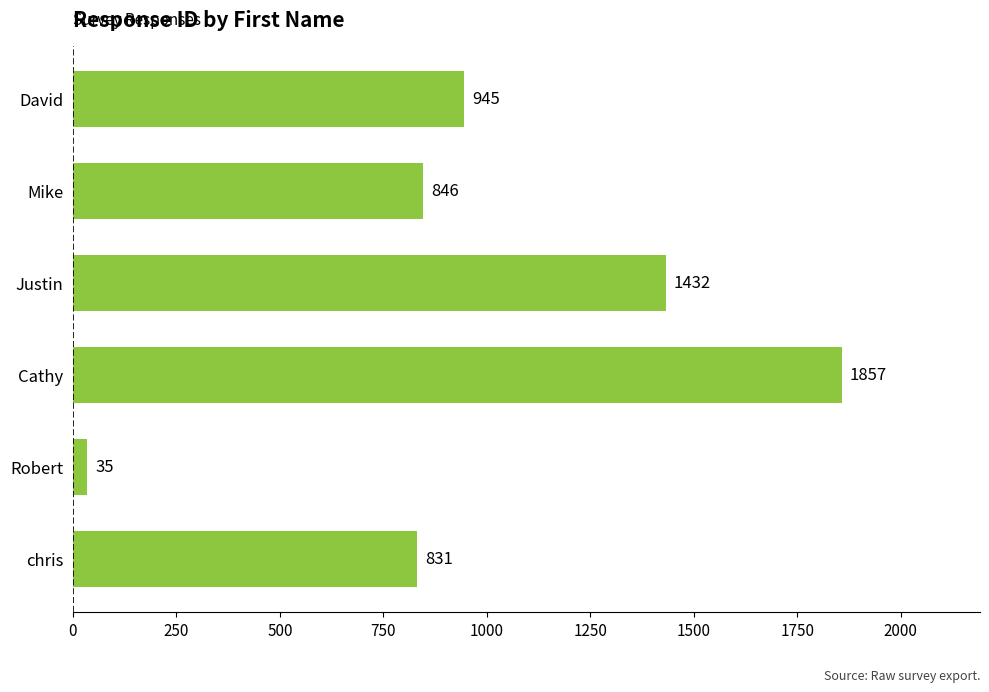

Between David and Mike, which is larger?

David